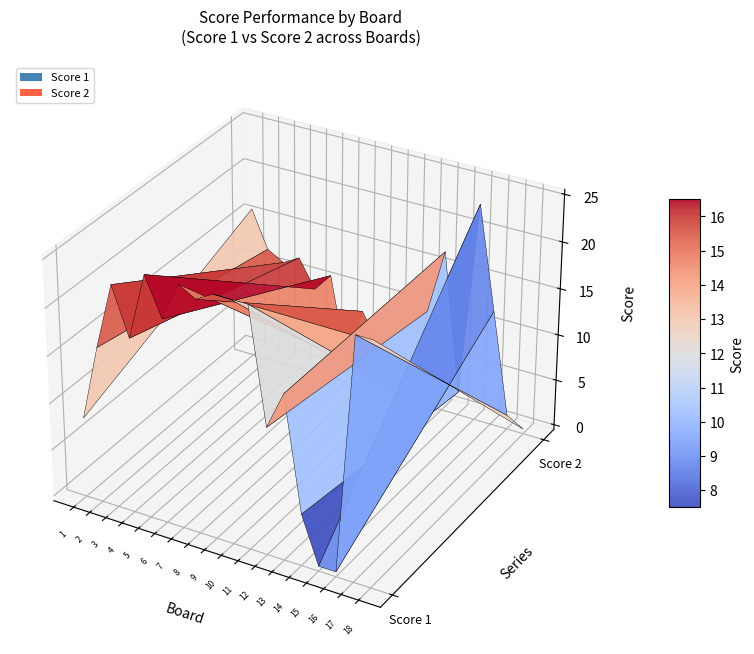

Reading left to right, transcribe all the data shown in this chart.

Score 1: 1=8	2=16	3=23	4=18	5=25	6=21	7=25	8=24	9=25	10=25	11=25	12=13	13=17	14=5	15=0	16=0	17=25	18=25
Score 2: 1=16	2=12	3=11	4=12	5=9	6=11	7=2	8=8	9=5	10=0	11=0	12=10	13=17	14=2	15=23	16=12	17=1	18=0